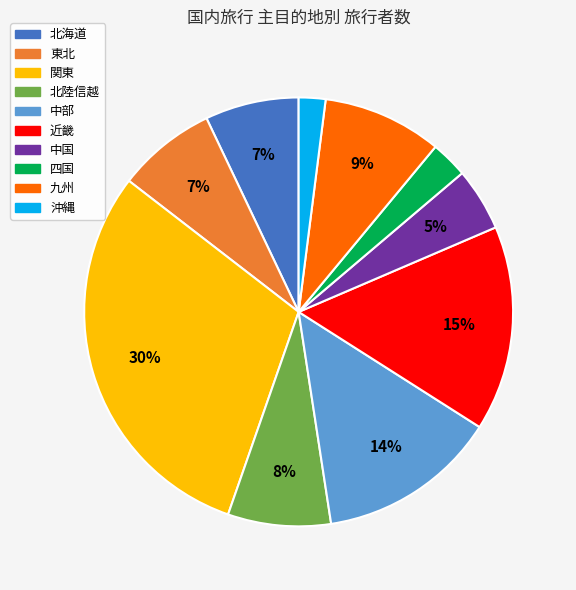

To the nearest percent, what is the difference between the 東北 and 関東 slice percentages?

23%